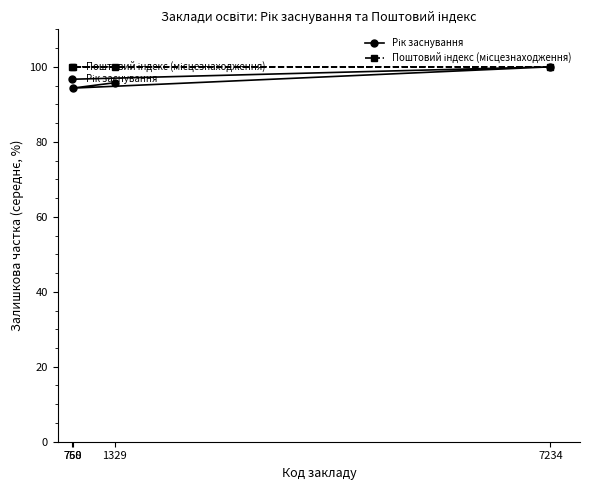

Rank the categories by Поштовий індекс (місцезнаходження) value from lowest to highest.

7234, 1329, 758, 760